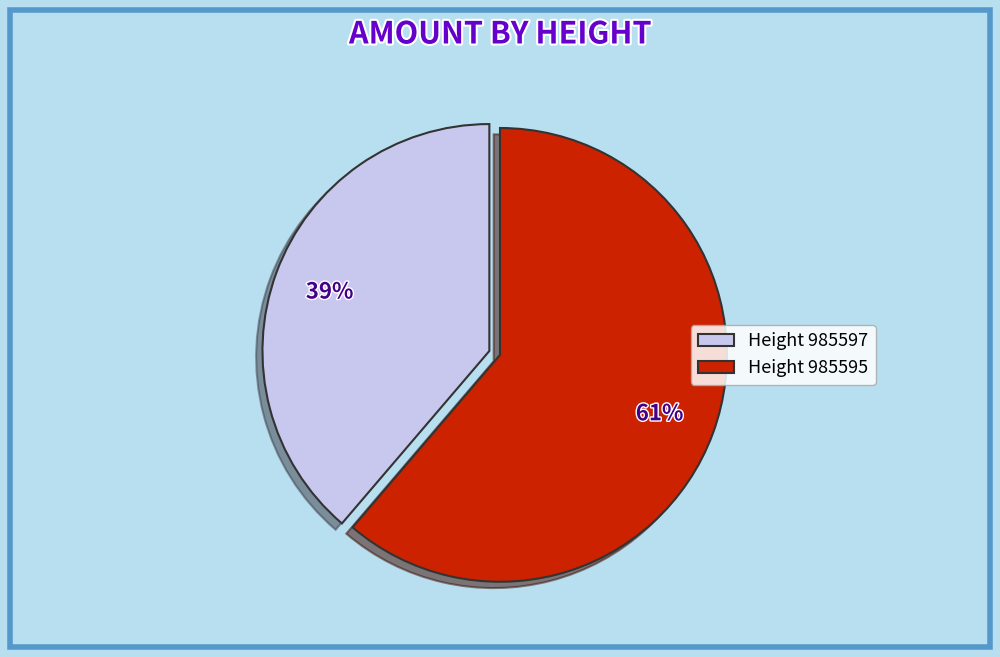

Rank the categories by value from lowest to highest.

Height 985597, Height 985595